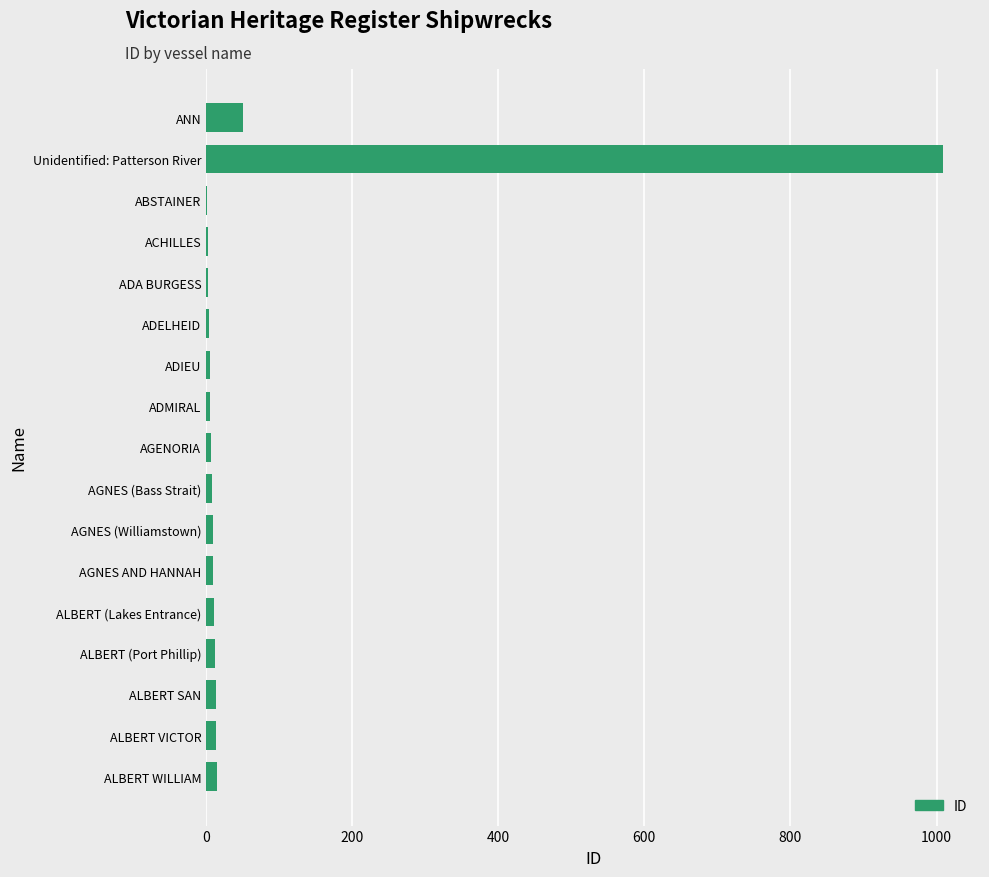

What is the greatest value displayed?

1009